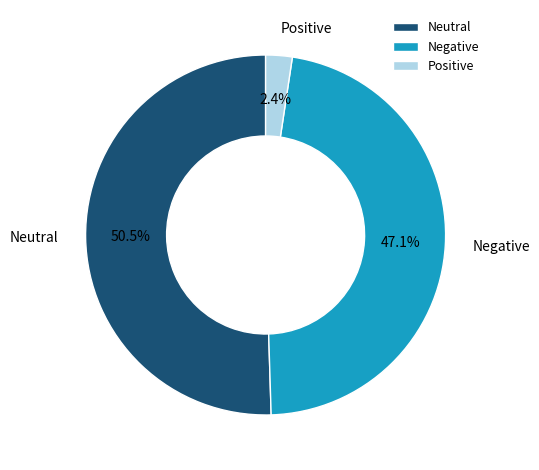

Does any single category account for the majority?

Yes